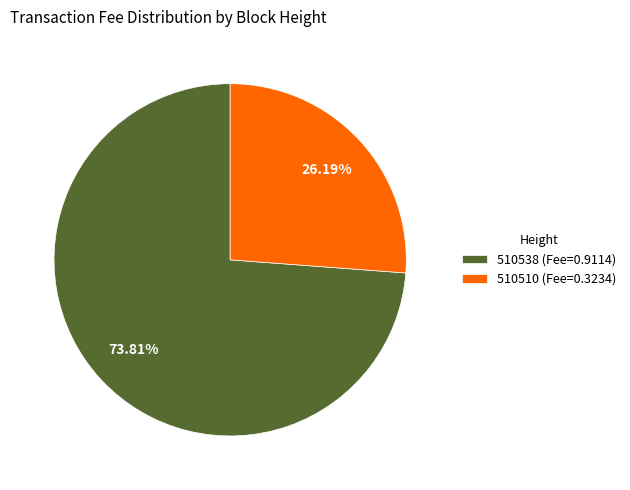

To the nearest percent, what is the difference between the 510538 and 510510 slice percentages?

48%